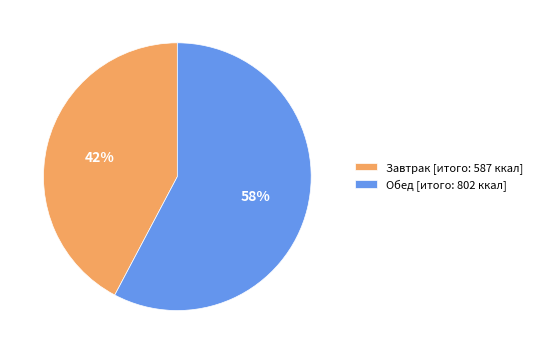

To the nearest percent, what is the combined percentage of Обед [итого: 802 ккал] and Завтрак [итого: 587 ккал]?

100%